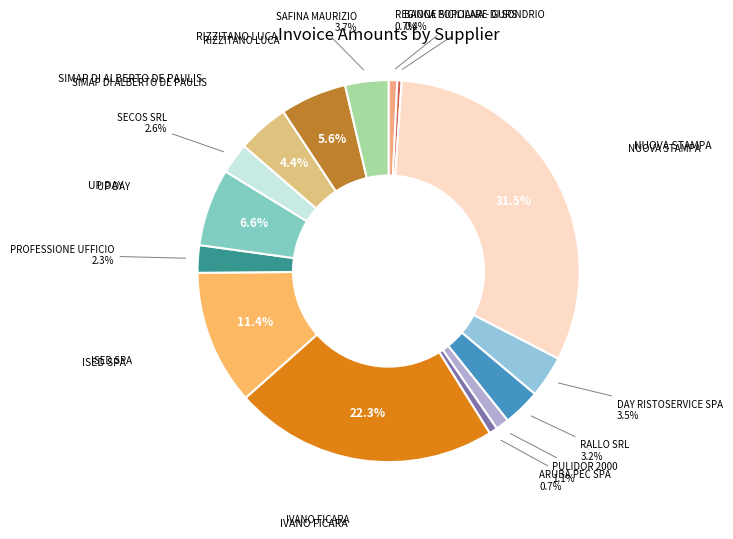

Which category has the biggest portion of the pie?

NUOVA STAMPA